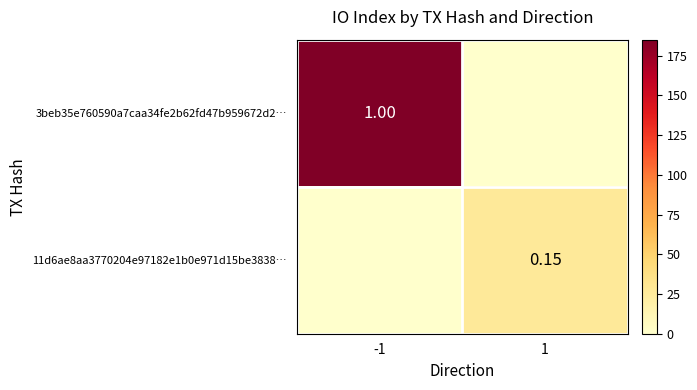

Rank the categories by 3beb35e760590a7caa34fe2b62fd47b959672d2… value from lowest to highest.

1, -1